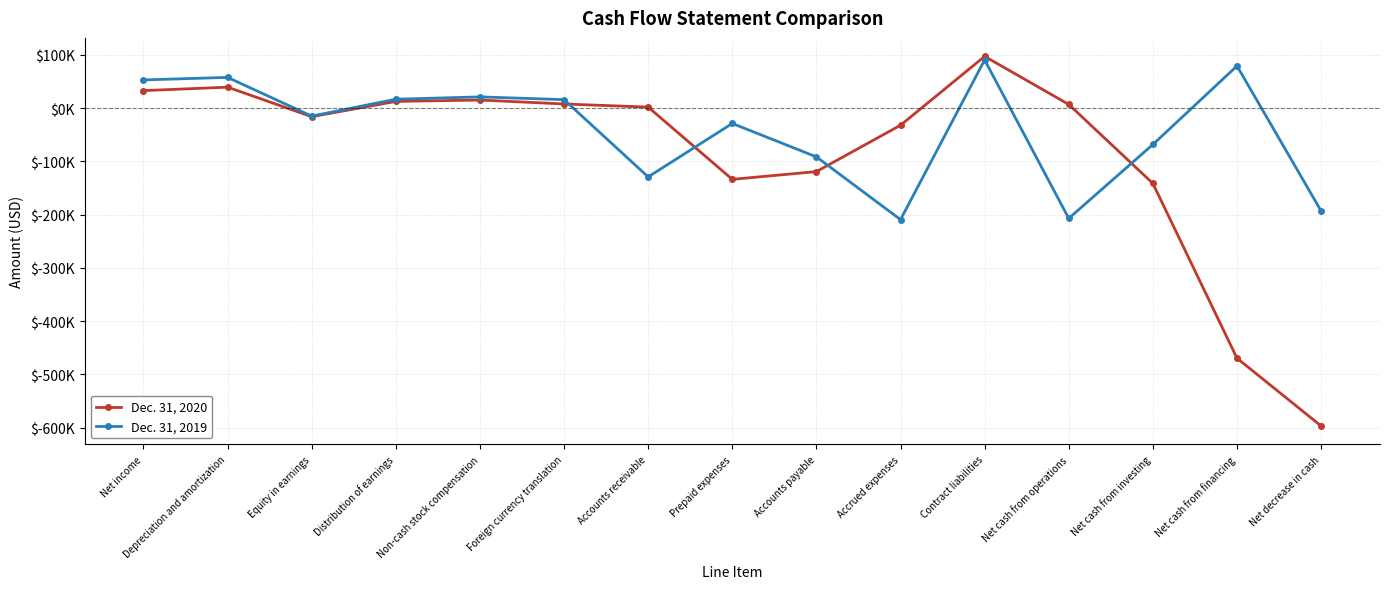

What is the approximate value of Dec. 31, 2019 at Equity in earnings, to the nearest 50?

-14800